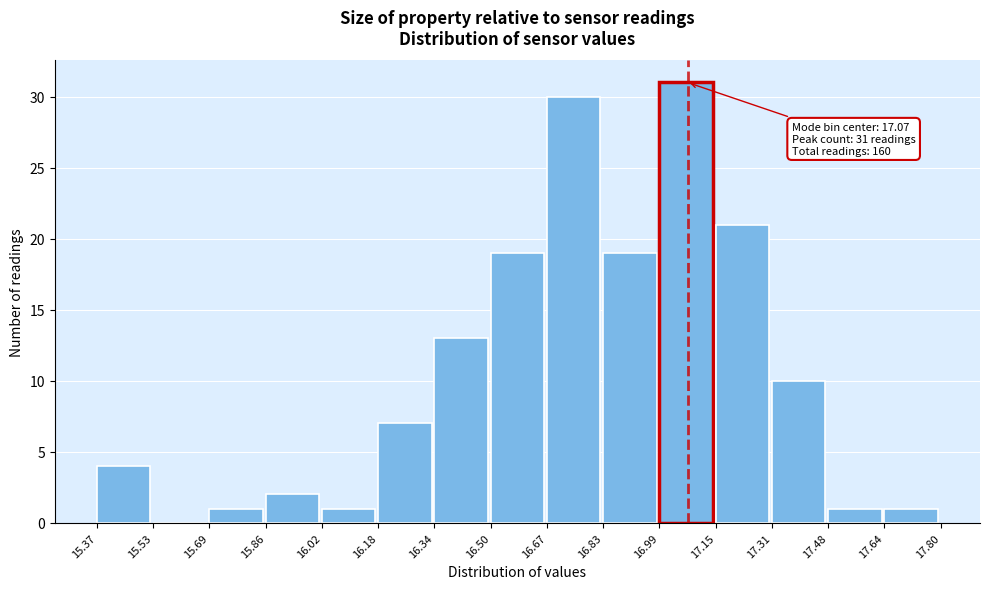

Which range on the x-axis has the tallest bar?

16.99 to 17.15